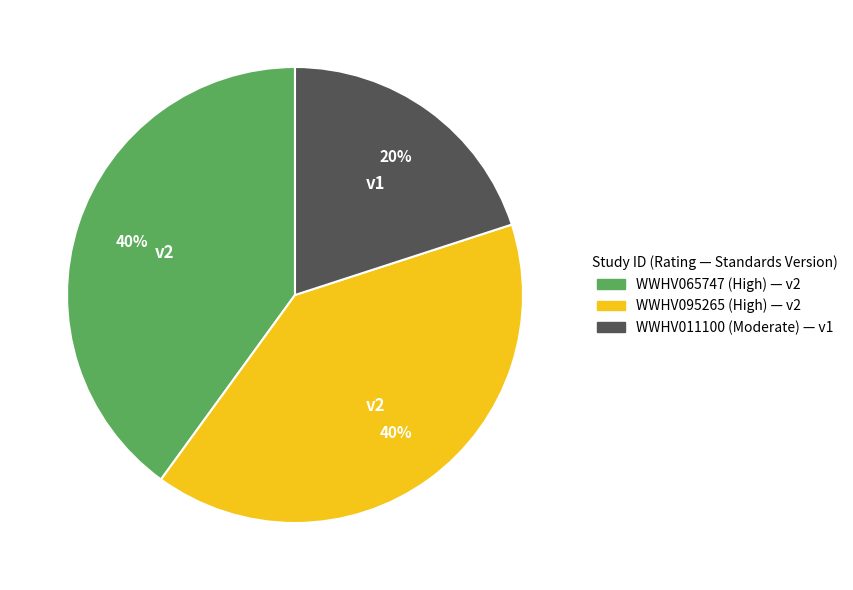

Is the sum of WWHV095265 (High) — v2 and WWHV065747 (High) — v2 greater than half?

Yes